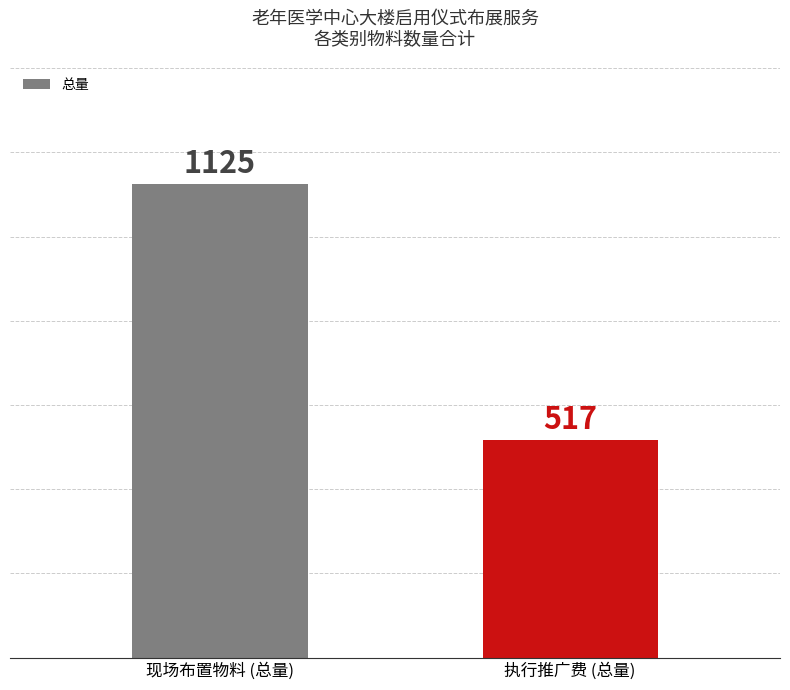

Is it true that the value at 现场布置物料 (总量) is 333?

False